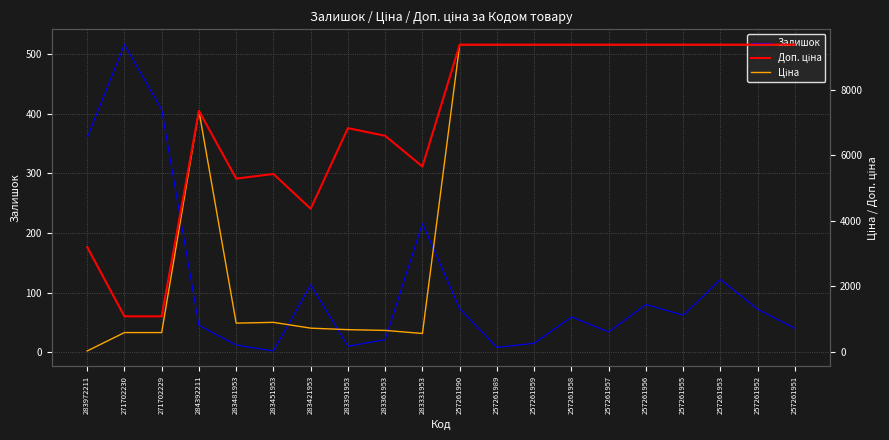

List the series in order of their overall mean, highest first.

Доп. ціна, Ціна, Залишок